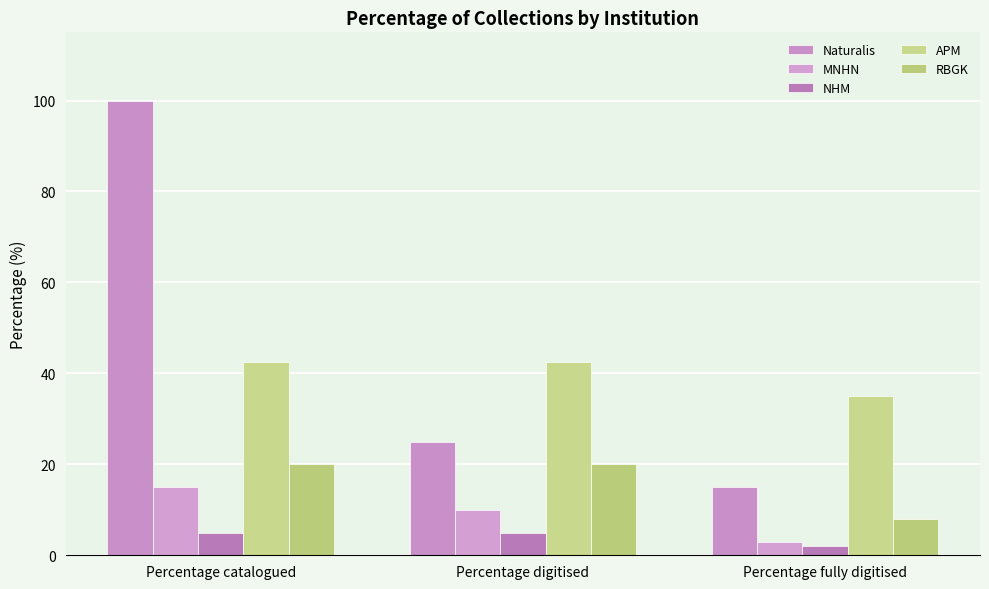

Reading left to right, extract all data points from this chart.

Naturalis: Percentage catalogued=100.0	Percentage digitised=25.0	Percentage fully digitised=15.0
MNHN: Percentage catalogued=15.0	Percentage digitised=10.0	Percentage fully digitised=3.0
NHM: Percentage catalogued=5.0	Percentage digitised=5.0	Percentage fully digitised=2.0
APM: Percentage catalogued=42.5	Percentage digitised=42.5	Percentage fully digitised=35.0
RBGK: Percentage catalogued=20.0	Percentage digitised=20.0	Percentage fully digitised=8.0